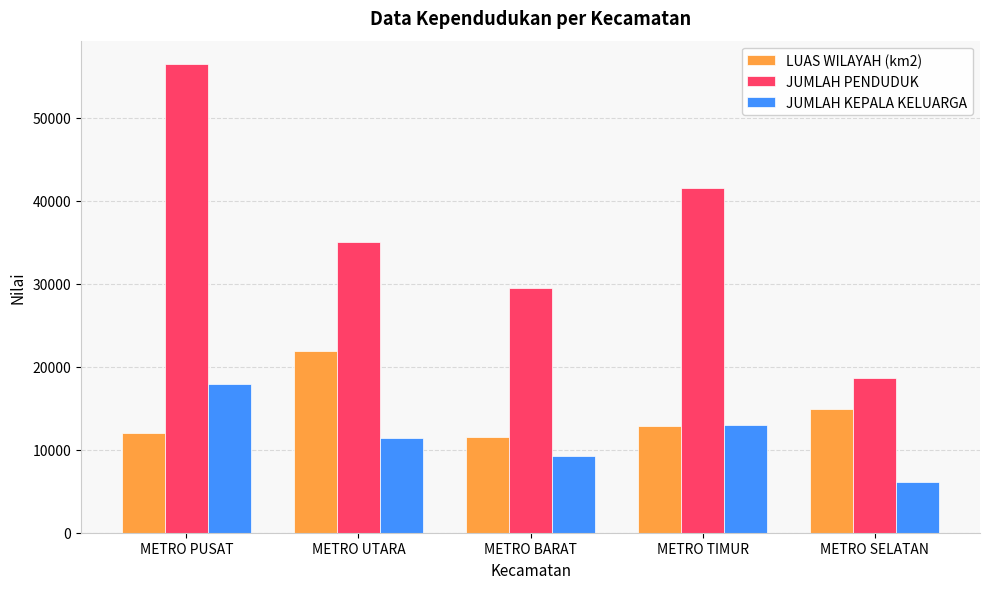

Read the JUMLAH KEPALA KELUARGA value at METRO TIMUR, to the nearest 100.

12900